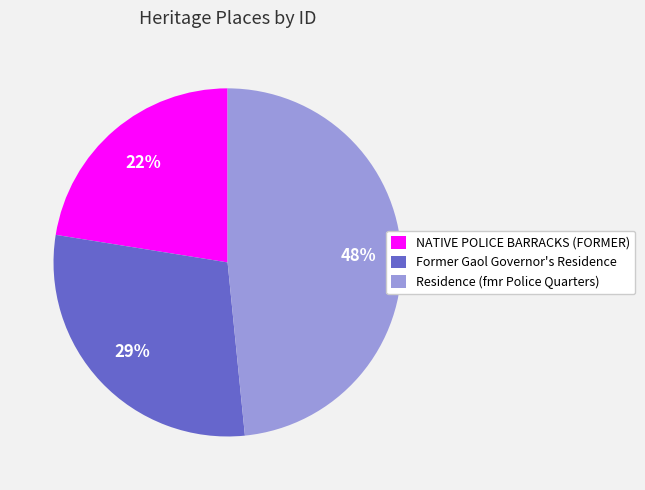

To the nearest percent, what is the combined percentage of Former Gaol Governor's Residence and NATIVE POLICE BARRACKS (FORMER)?

52%